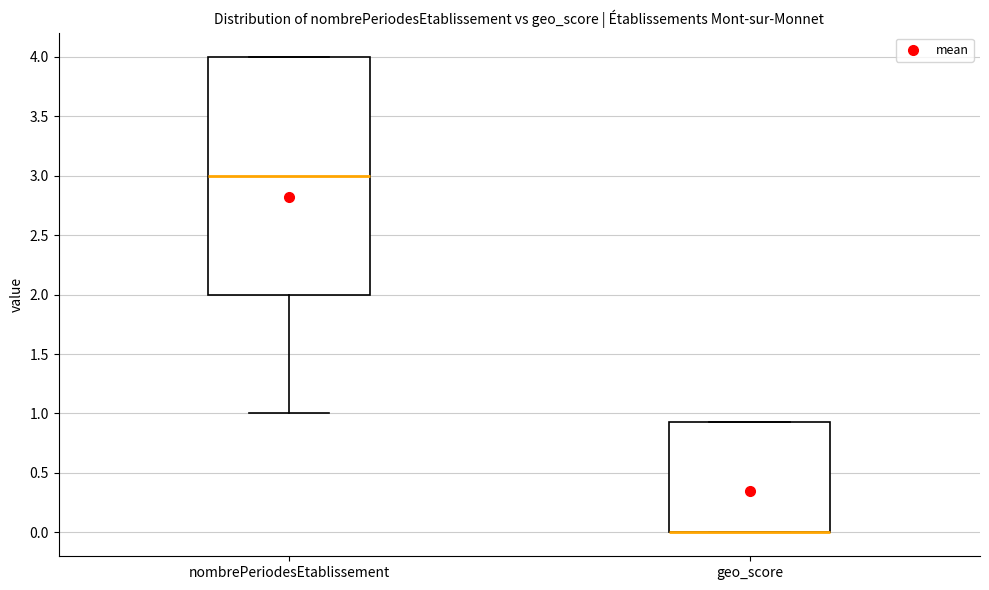

Which box is the tallest, from its lower edge to its upper edge?

nombrePeriodesEtablissement